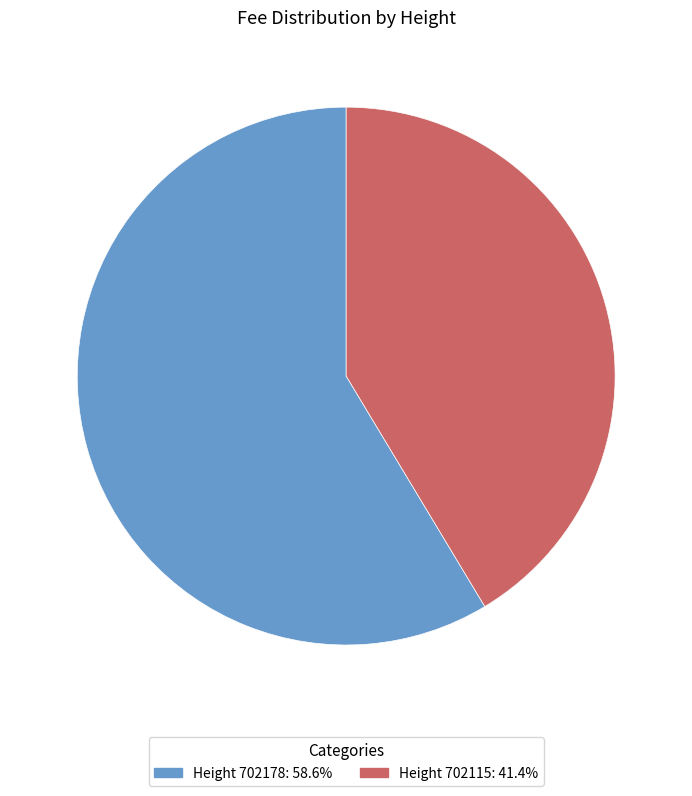

How many segments does this pie chart have?

2